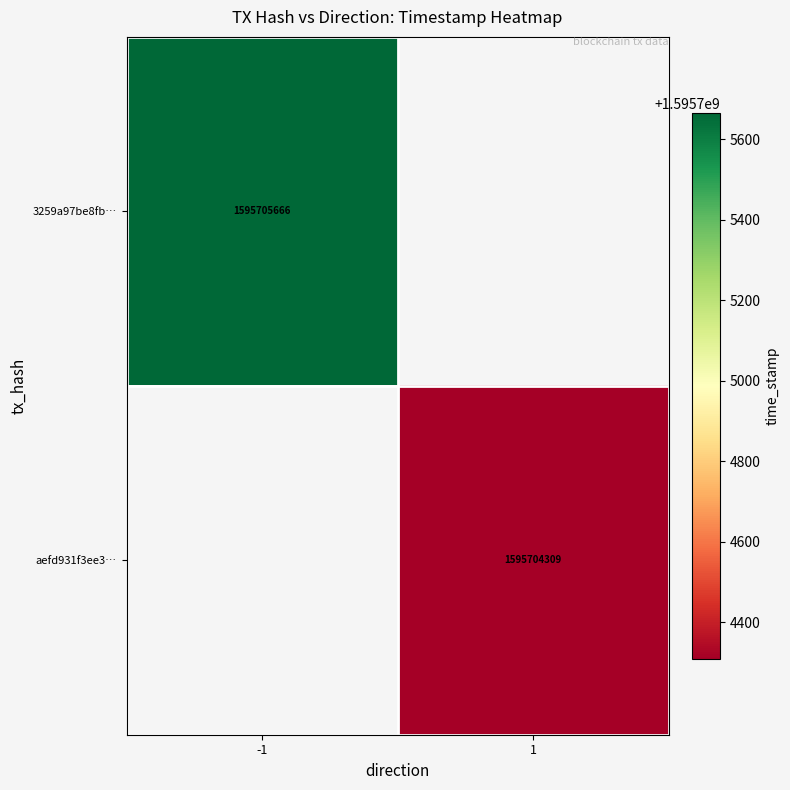

The value of 3259a97be8fb209fe9d04c0f89aabf0deb47df1 at 1 is 2758058312. True or false?

False